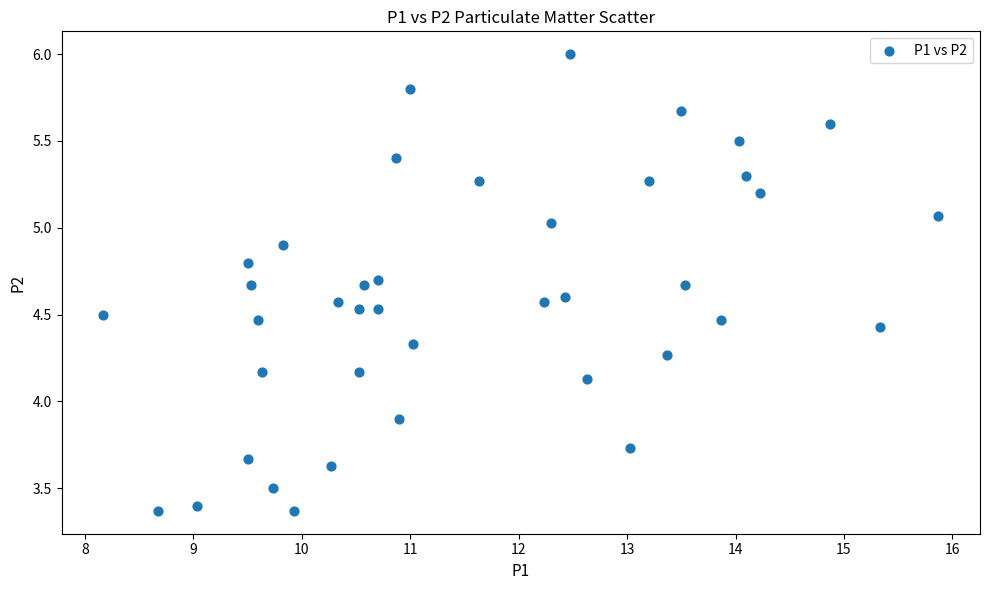

What Y value in the scatter plot is closest to 4?

3.9